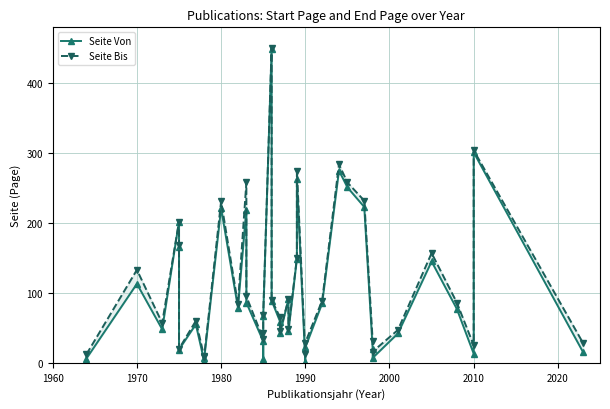

What are all the series names shown in the legend?

Seite Von, Seite Bis